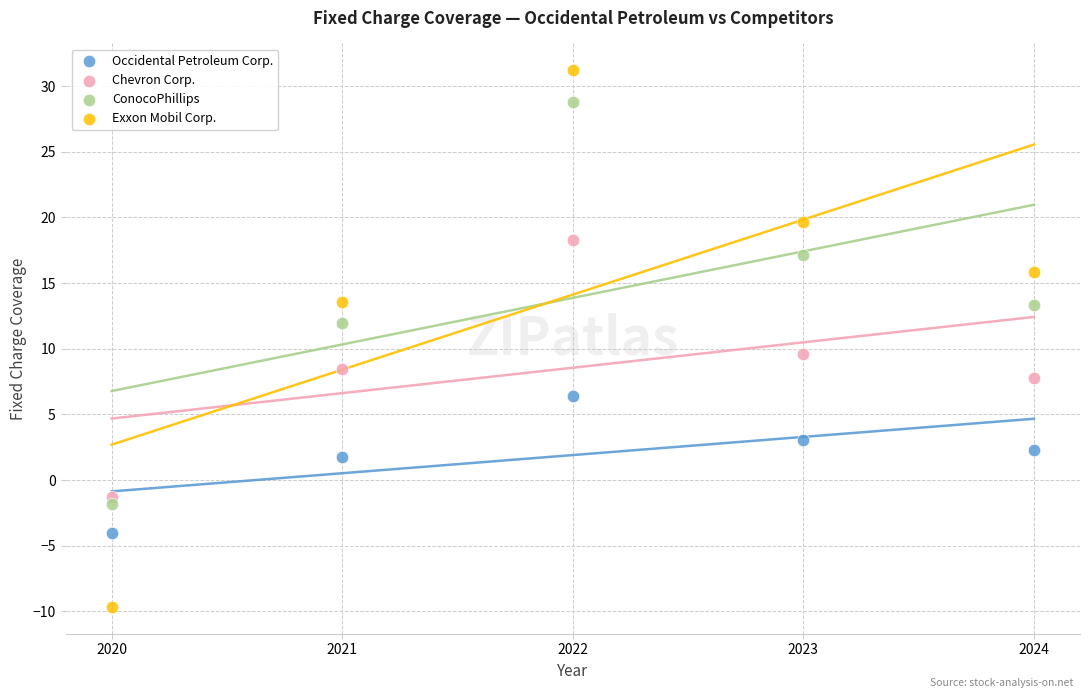

Which series reaches the maximum Y coordinate?

Exxon Mobil Corp.